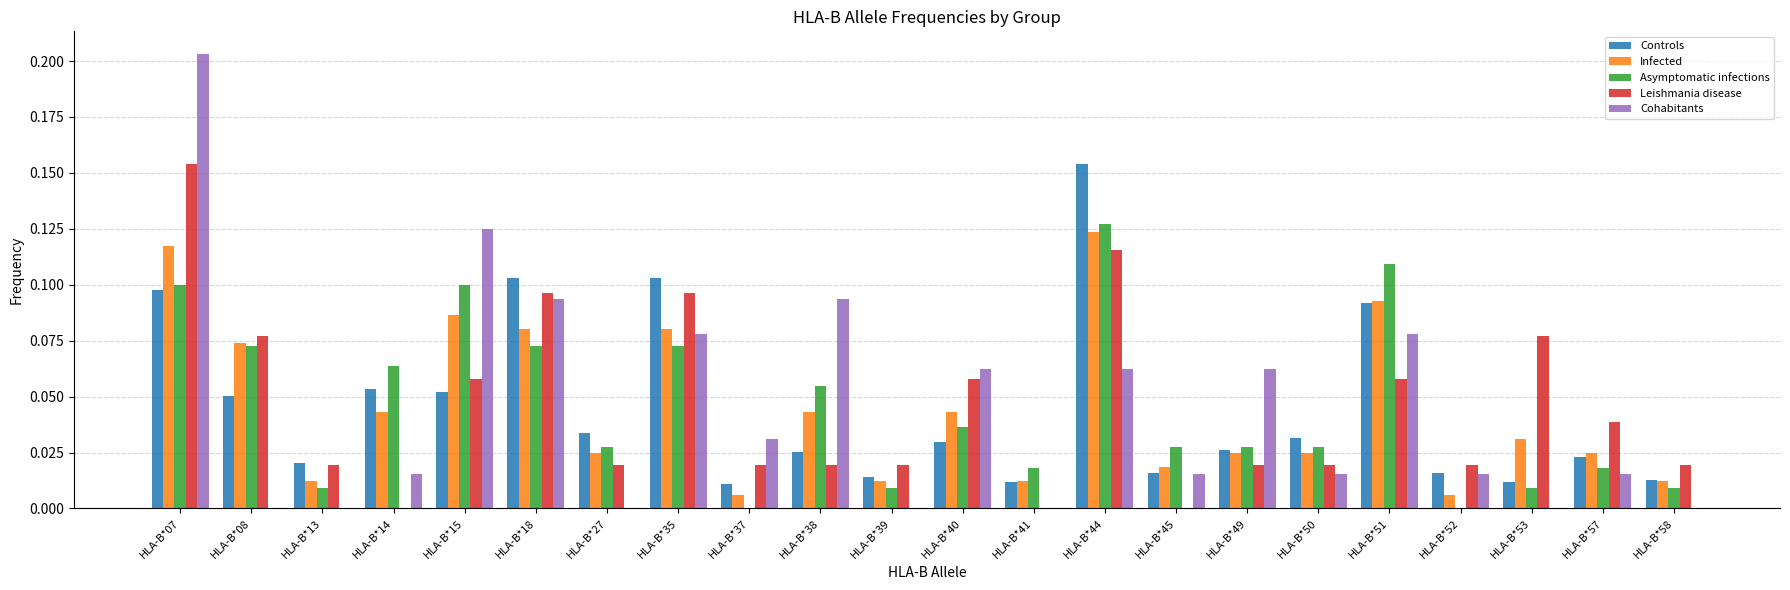

Is the value of Asymptomatic infections at HLA-B*13 greater than the value of Leishmania disease at HLA-B*57?

No